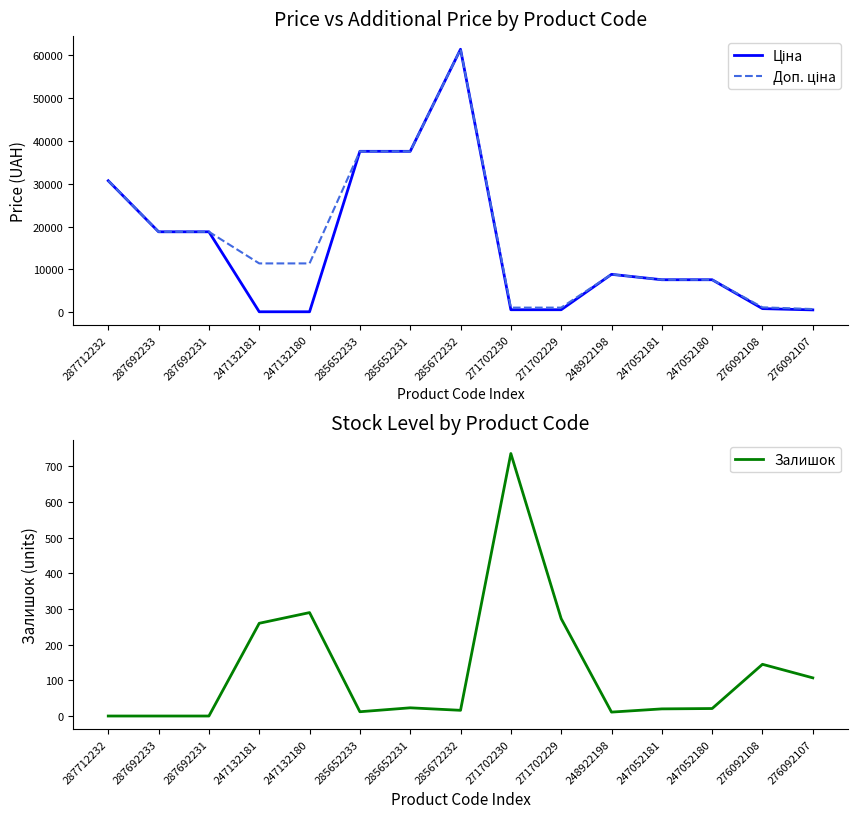

What is the value of the Доп. ціна point at the 10th from the left?

1081.7